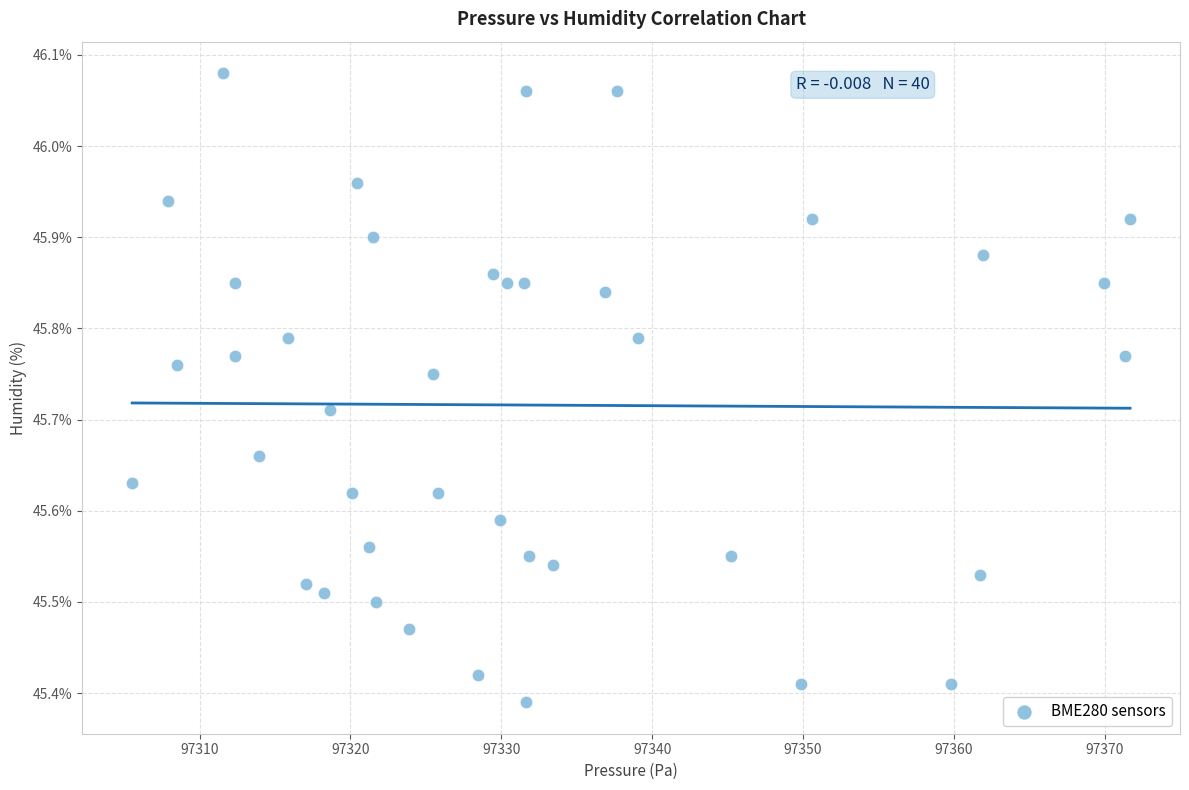

What is the range of X values (max minus min)?

66.2